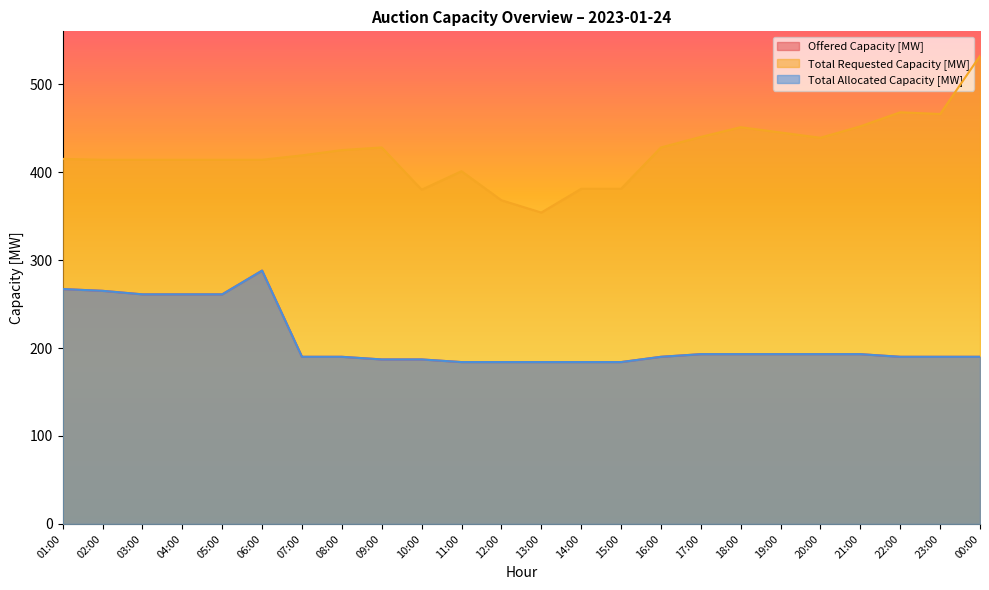

How many interior local peaks does the Offered Capacity [MW] series have?

1